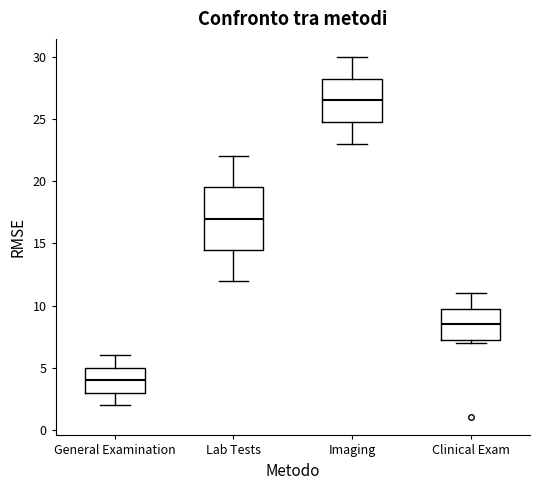

Reading left to right, transcribe this box plot: for each box, give where its median line is, the range the box spans, and where its two whiskers end, as read against the y-axis. The values are not printed on the chart, so give them approximately, as read against the axis.

General Examination: median 4.0, box 3.0 to 5.0, whiskers 2.0 to 6.0
Lab Tests: median 17.0, box 14.5 to 19.5, whiskers 12.0 to 22.0
Imaging: median 26.5, box 25.0 to 28.5, whiskers 23.0 to 30.0
Clinical Exam: median 8.5, box 7.5 to 10.0, whiskers 7.0 to 11.0